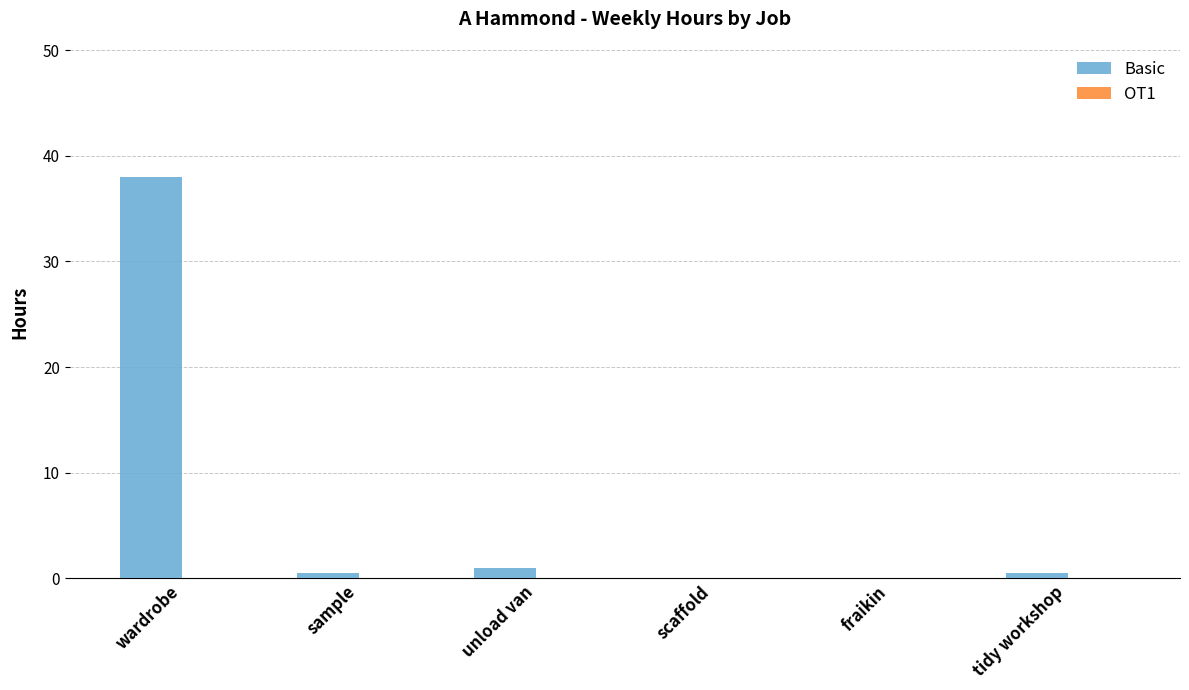

At which category does the chart reach its peak across all series?

wardrobe